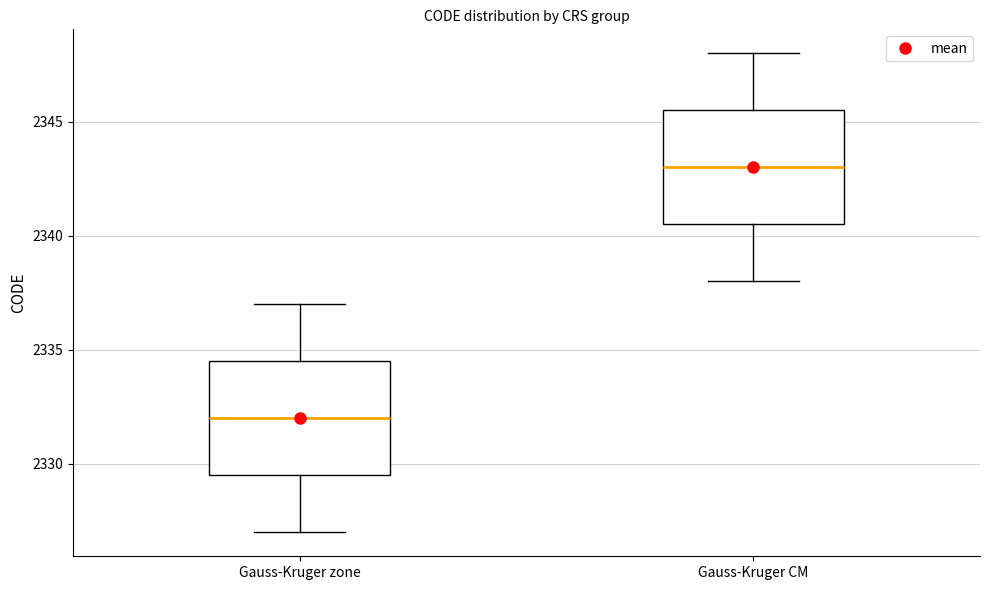

Where is the lower edge of the box for Gauss-Kruger CM on the y-axis? The values are not printed on the chart, so give them approximately, as read against the axis.

2340.5